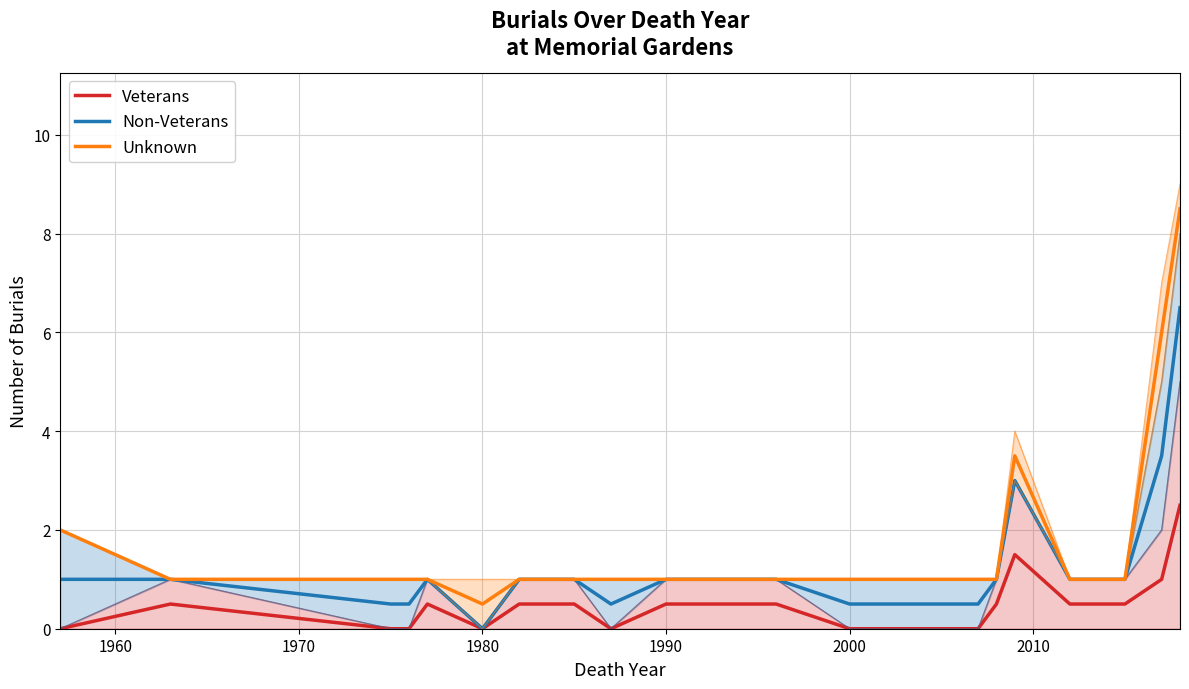

True or false: Unknown has more than 0 points higher than both neighbors.

True